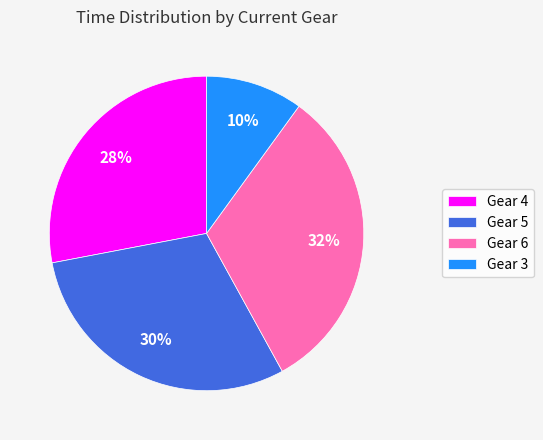

Is it true that Gear 4 is 40% of the pie?

False